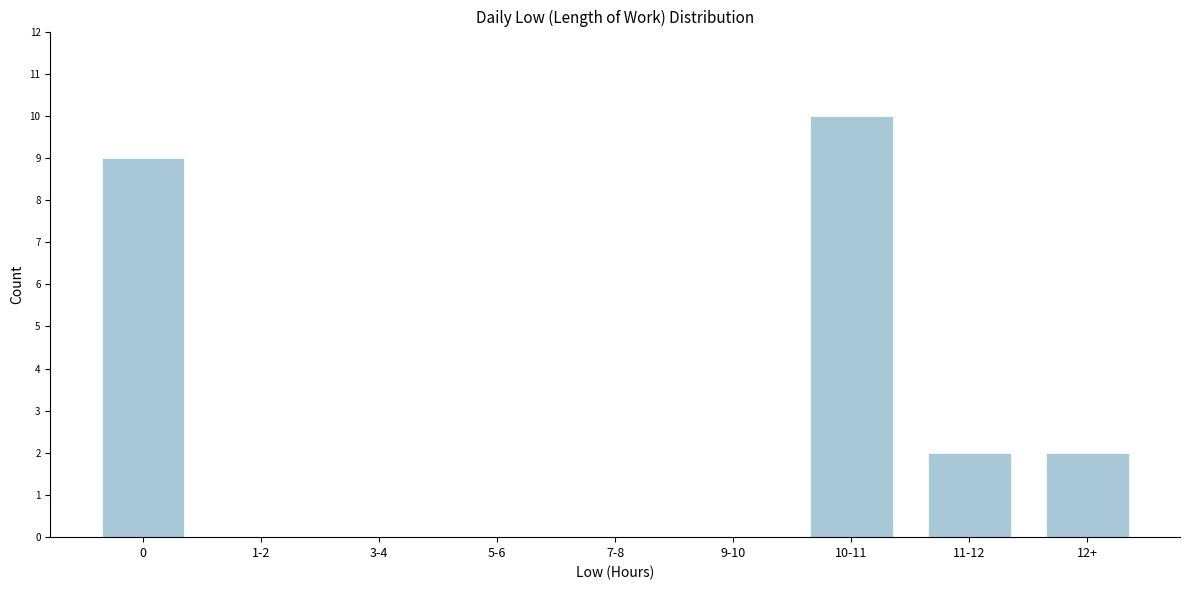

Reading left to right, what are all the values shown in this chart?

0=9	1-2=0	3-4=0	5-6=0	7-8=0	9-10=0	10-11=10	11-12=2	12+=2